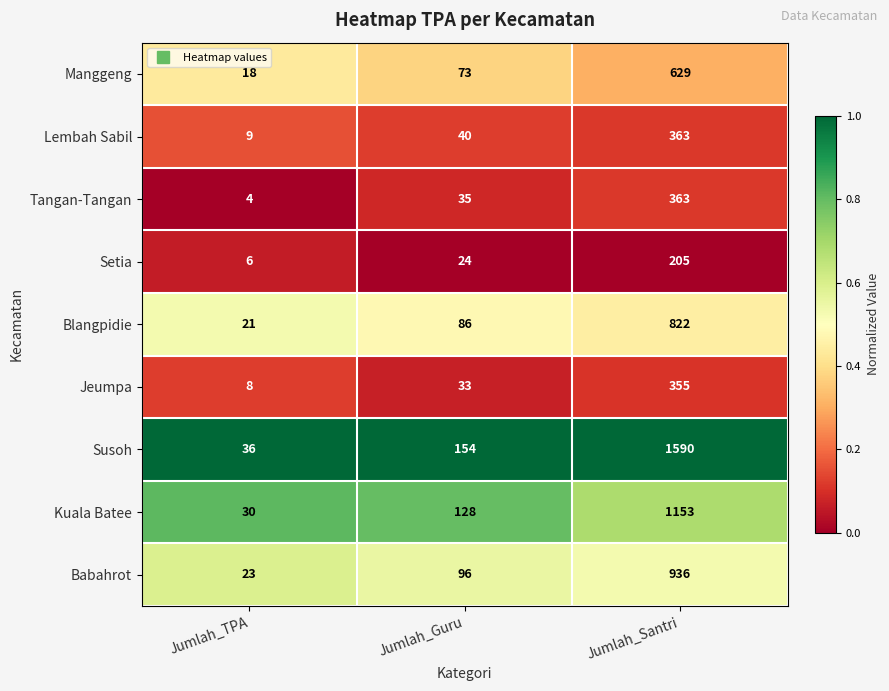

The value of Tangan-Tangan at Jumlah_Guru is 35. True or false?

True